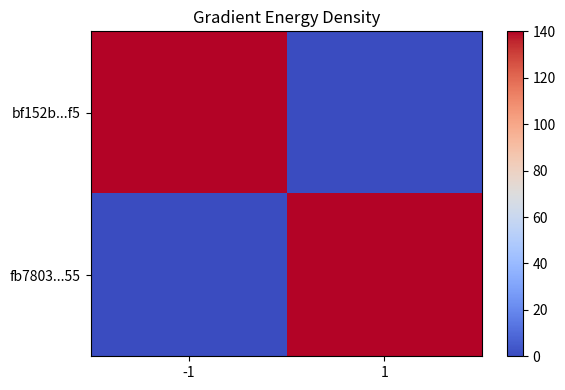

Count the number of data series in this chart.

2